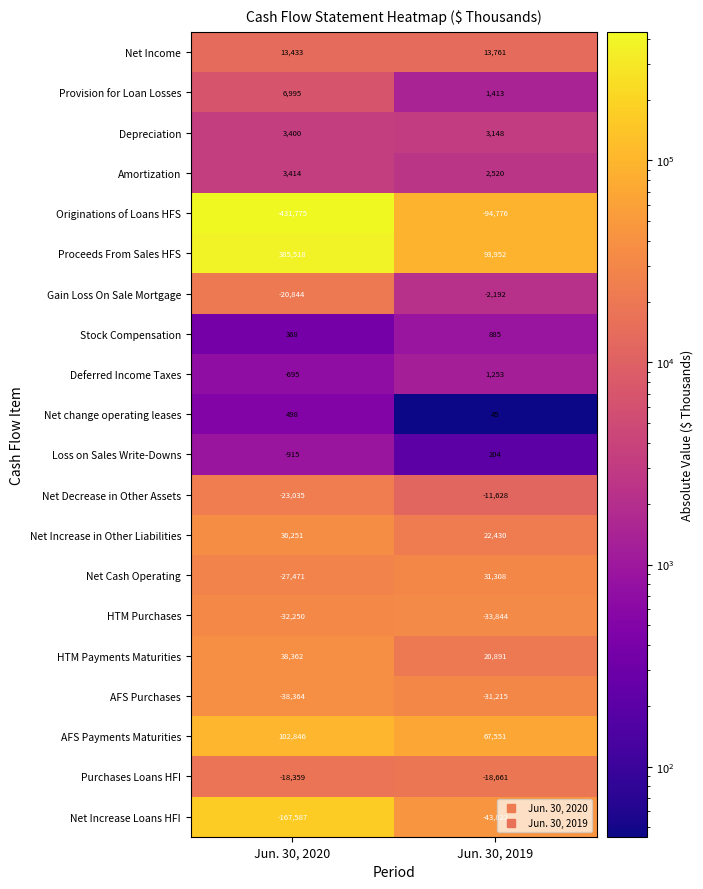

What is the maximum value shown in the chart?

385518